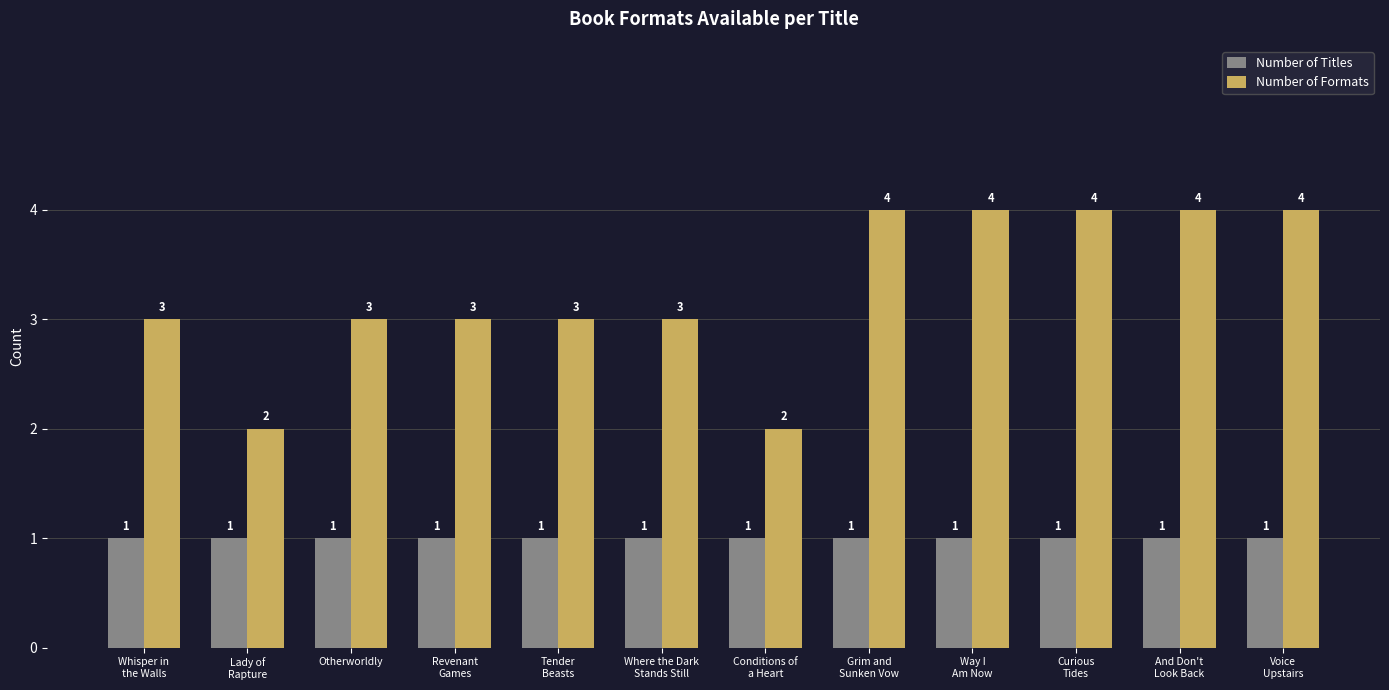

Reading right to left, what are all the values shown in this chart?

Number of Titles: Voice
Upstairs=1	And Don't
Look Back=1	Curious
Tides=1	Way I
Am Now=1	Grim and
Sunken Vow=1	Conditions of
a Heart=1	Where the Dark
Stands Still=1	Tender
Beasts=1	Revenant
Games=1	Otherworldly=1	Lady of
Rapture=1	Whisper in
the Walls=1
Number of Formats: Voice
Upstairs=4	And Don't
Look Back=4	Curious
Tides=4	Way I
Am Now=4	Grim and
Sunken Vow=4	Conditions of
a Heart=2	Where the Dark
Stands Still=3	Tender
Beasts=3	Revenant
Games=3	Otherworldly=3	Lady of
Rapture=2	Whisper in
the Walls=3